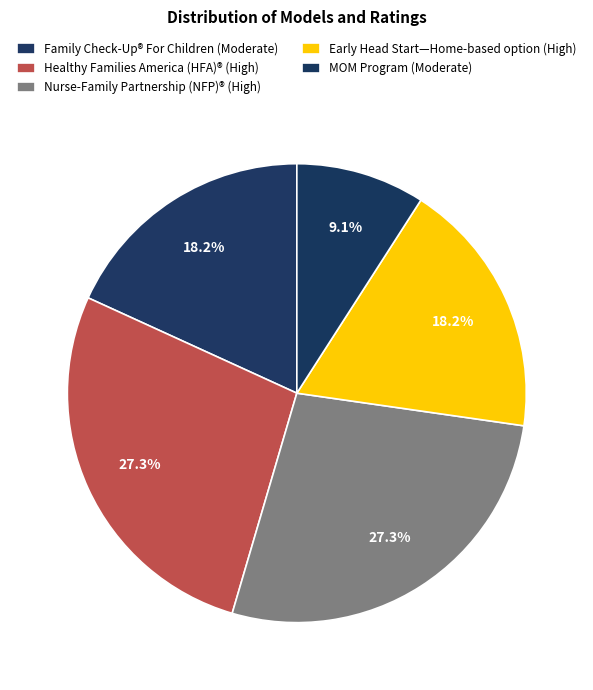

To the nearest percent, what is the difference between the largest and smallest slice percentages?

18%